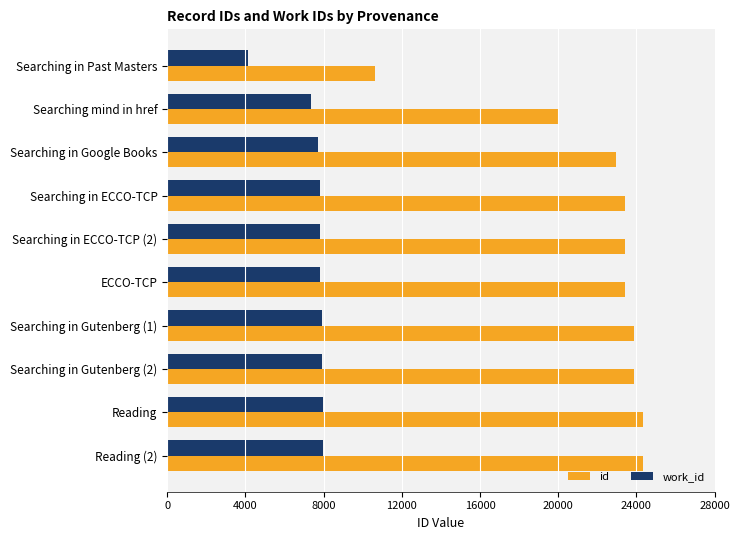

At Searching in ECCO-TCP (2), list the series in order from largest to smallest.

id, work_id